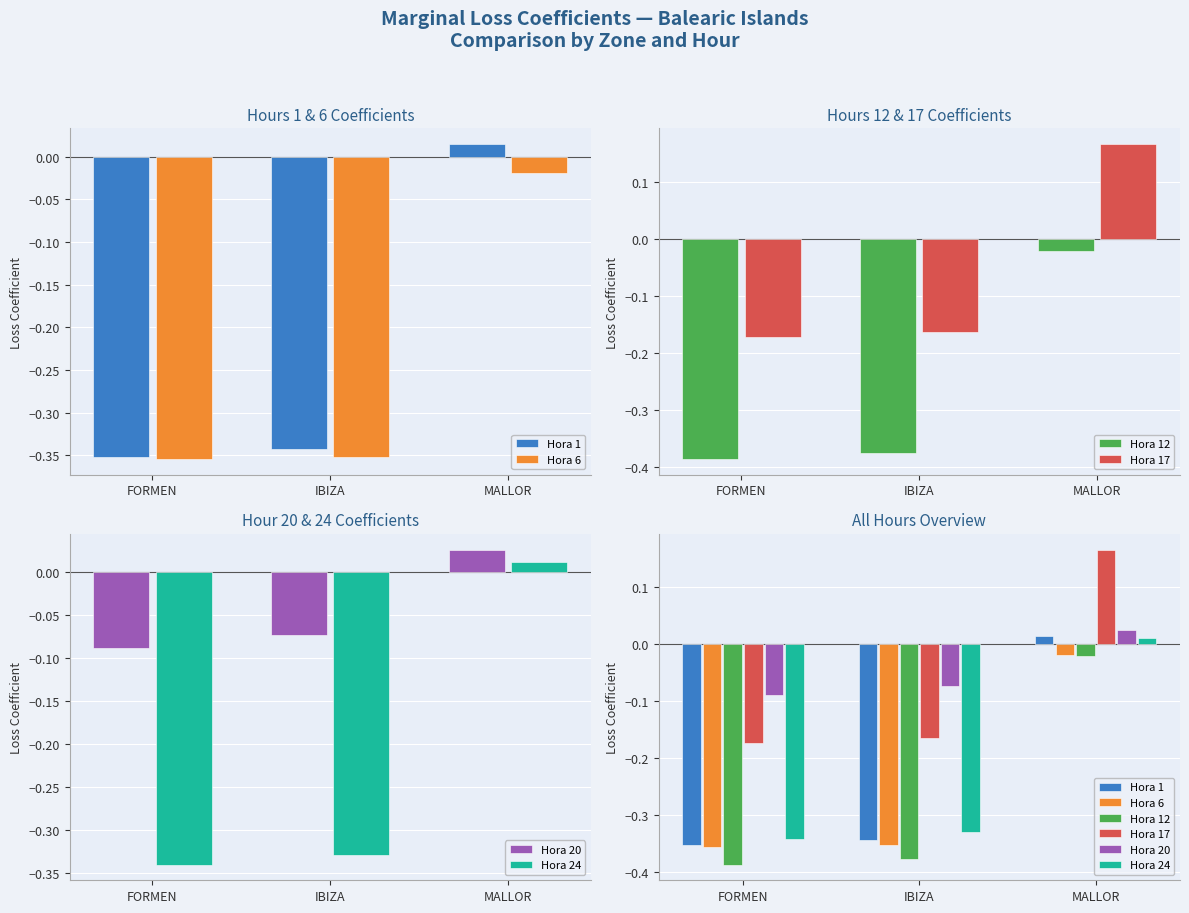

Reading right to left, list all the values displayed in this chart.

Hora 1: MALLOR=0.0	IBIZA=-0.3	FORMEN=-0.4
Hora 6: MALLOR=-0.0	IBIZA=-0.4	FORMEN=-0.4
Hora 12: MALLOR=-0.0	IBIZA=-0.4	FORMEN=-0.4
Hora 17: MALLOR=0.2	IBIZA=-0.2	FORMEN=-0.2
Hora 20: MALLOR=0.0	IBIZA=-0.1	FORMEN=-0.1
Hora 24: MALLOR=0.0	IBIZA=-0.3	FORMEN=-0.3